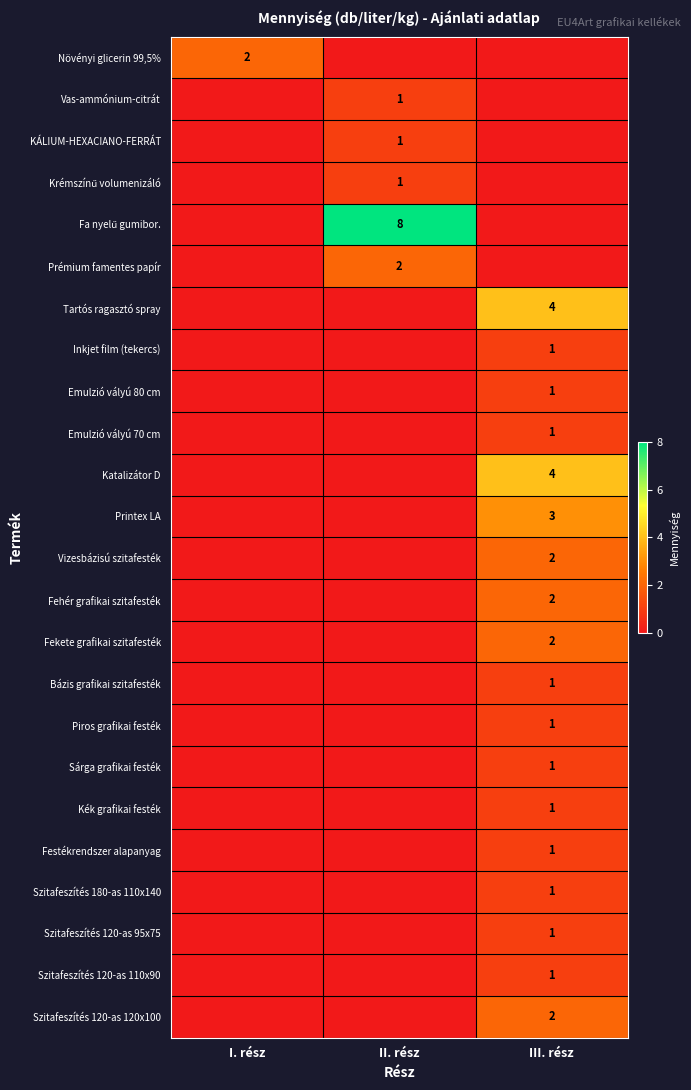

What is the sum of all Tartós ragasztó spray values?

4